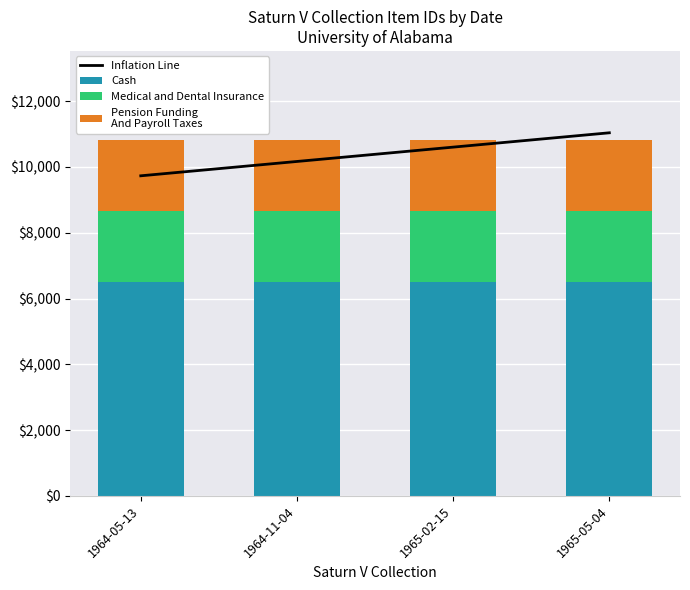

What is the maximum value for Pension Funding
And Payroll Taxes?

2164.6